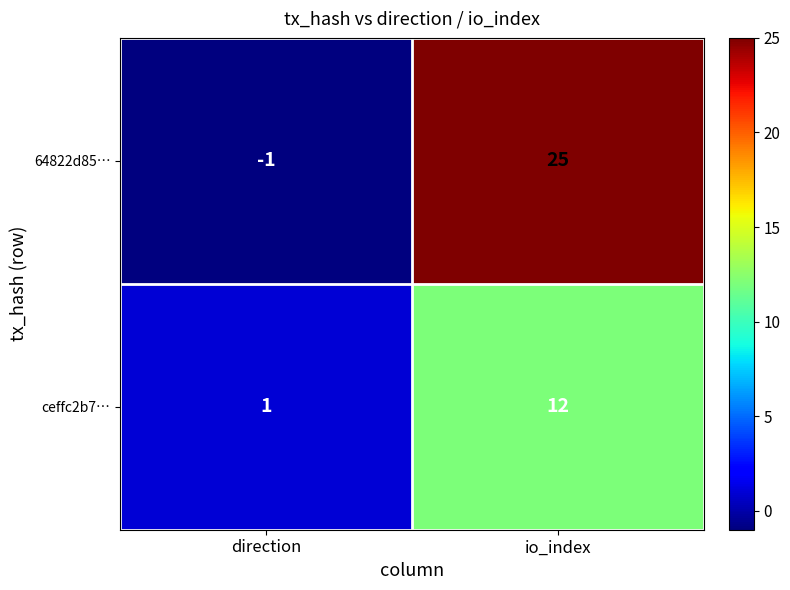

Which series has the widest spread of values?

64822d85…